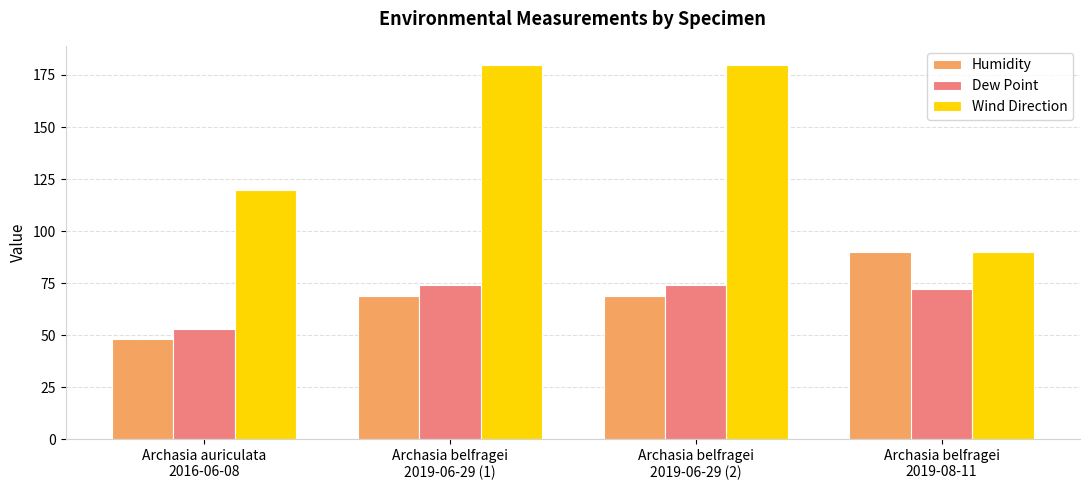

What is the greatest value displayed?

180